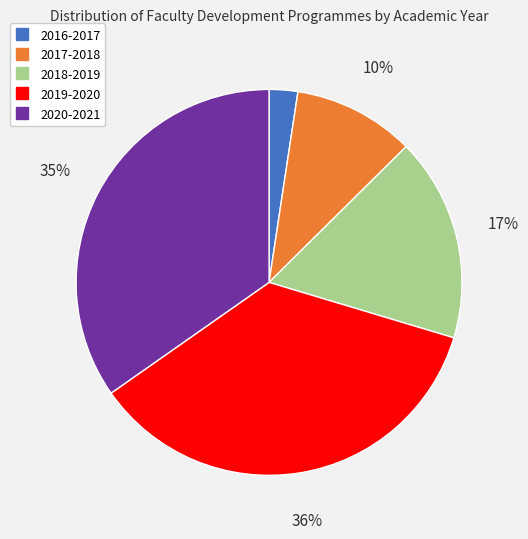

What is the smallest slice in the pie chart?

2016-2017